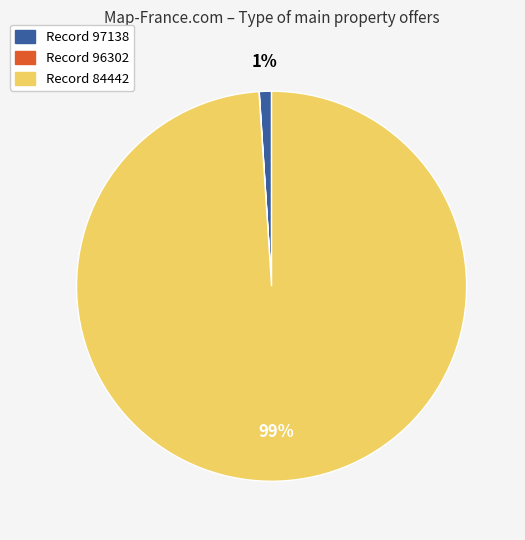

To the nearest percent, what is the average slice percentage?

33%